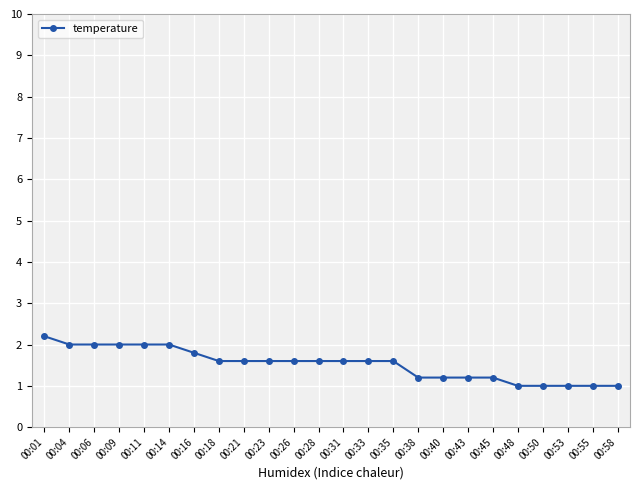

Reading left to right, what are all the values shown in this chart?

00:01=2.2	00:04=2.0	00:06=2.0	00:09=2.0	00:11=2.0	00:14=2.0	00:16=1.8	00:18=1.6	00:21=1.6	00:23=1.6	00:26=1.6	00:28=1.6	00:31=1.6	00:33=1.6	00:35=1.6	00:38=1.2	00:40=1.2	00:43=1.2	00:45=1.2	00:48=1.0	00:50=1.0	00:53=1.0	00:55=1.0	00:58=1.0